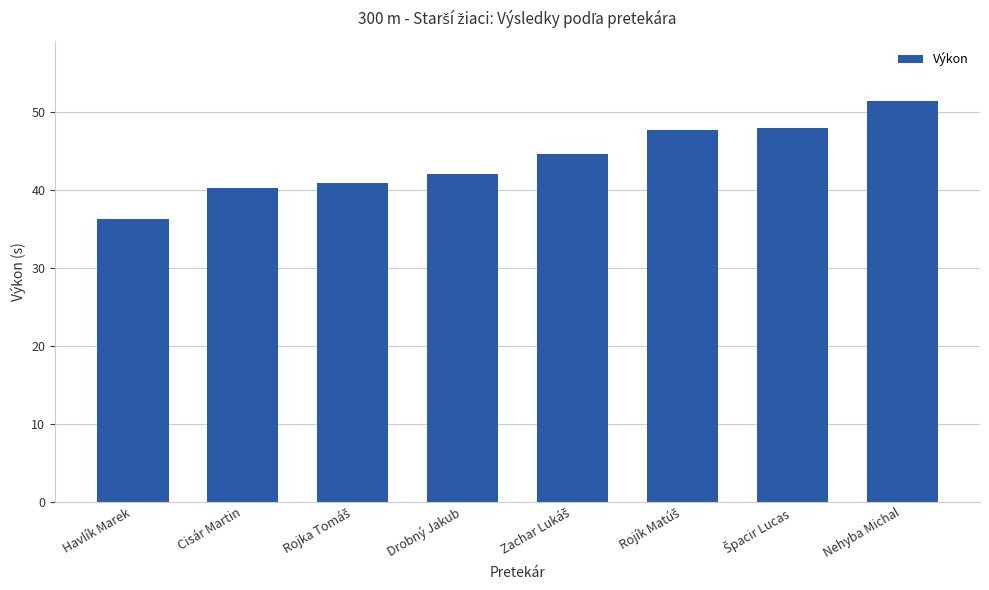

Does the chart contain stacked bars?

No